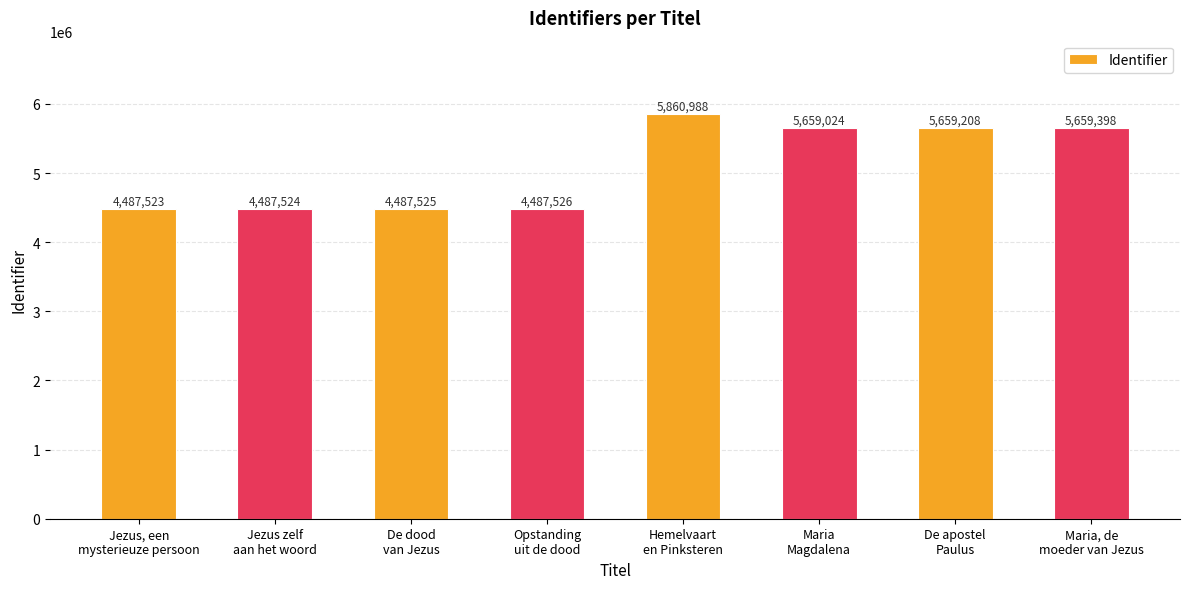

Which label corresponds to the largest value in the chart?

Hemelvaart
en Pinksteren